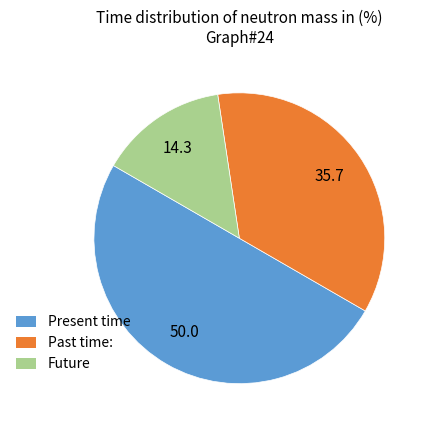

Does Past time: account for over 50% of the chart?

No